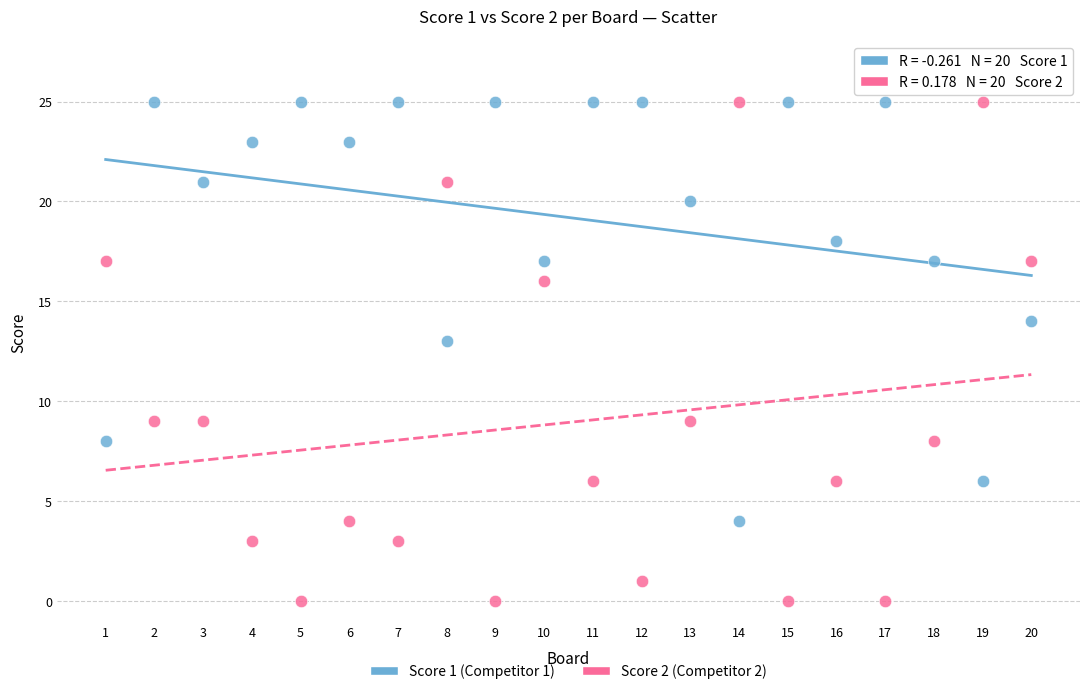

Across all data points, what is the range of Y values (max minus min)?

25